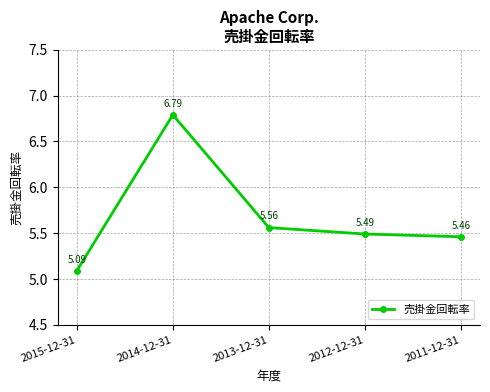

Rank the categories by value from lowest to highest.

2015-12-31, 2011-12-31, 2012-12-31, 2013-12-31, 2014-12-31